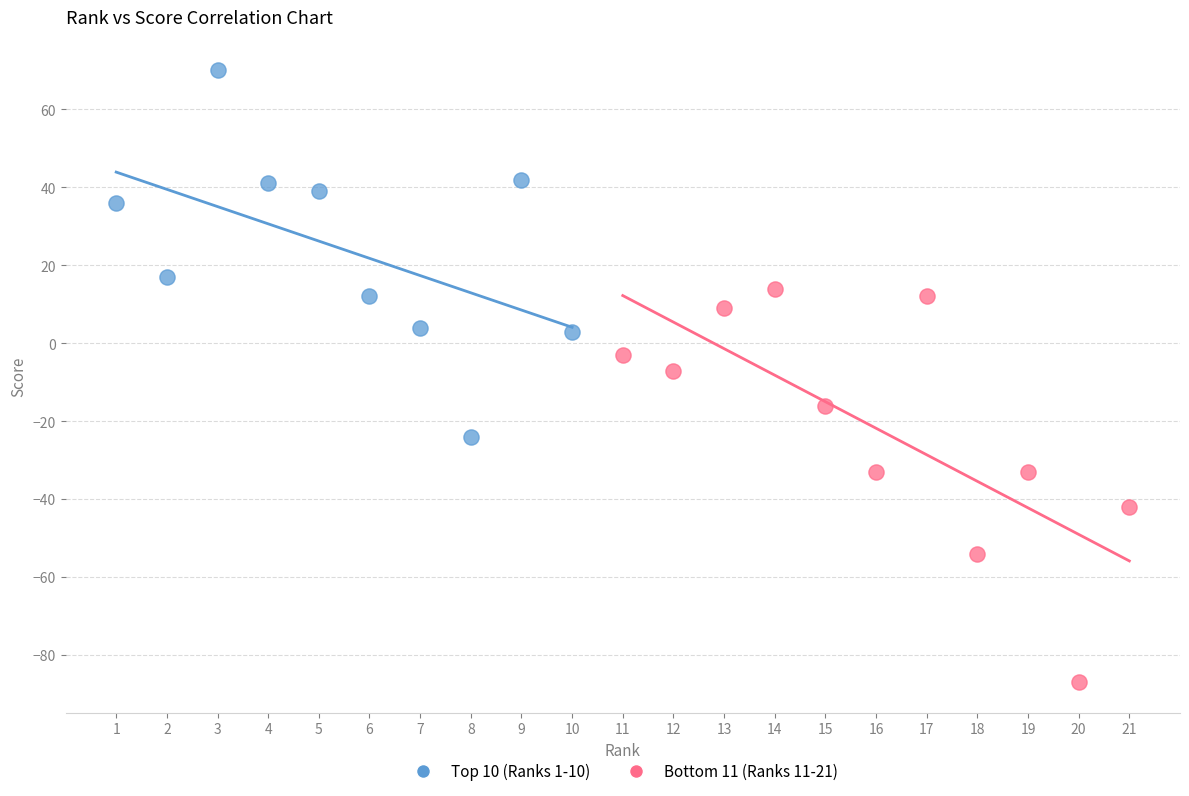

Which series has the widest spread of Y values?

Bottom 11 (Ranks 11-21)